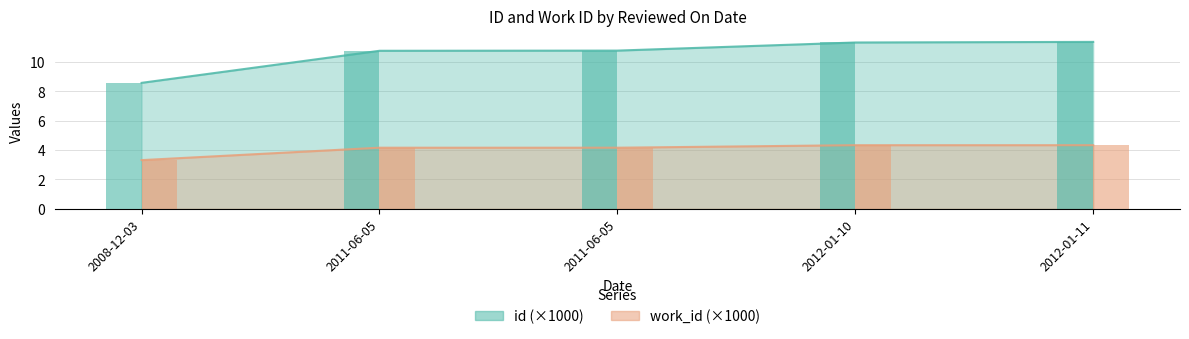

What is the difference between the id values at 2012-01-10 and 2011-06-05?

0.6